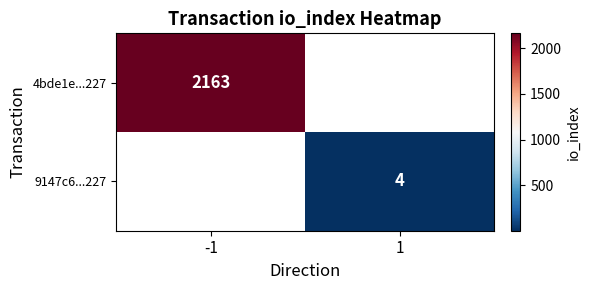

Which has a higher value, 1 or -1?

-1